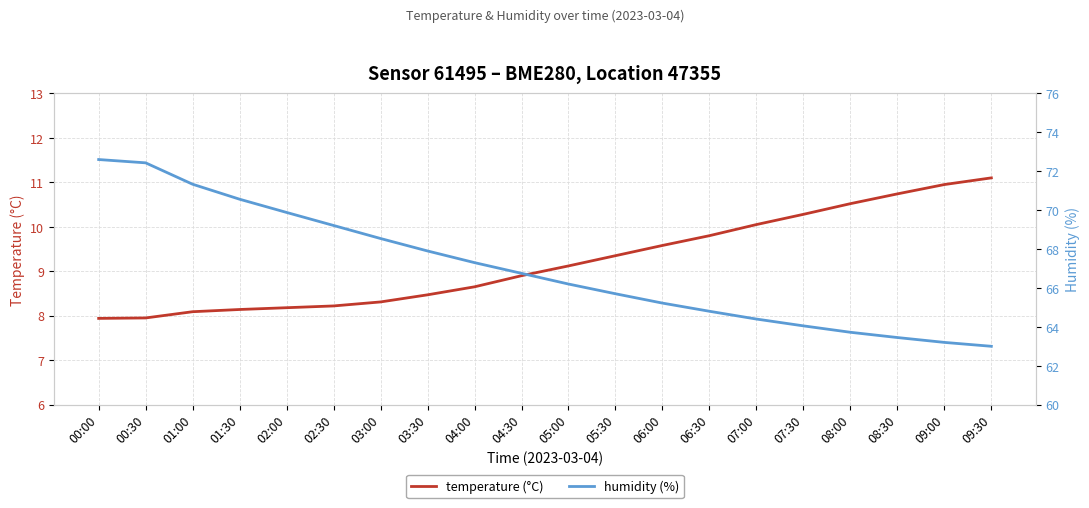

What is the difference between the second highest and second lowest values in the temperature (°C) series?

3.0